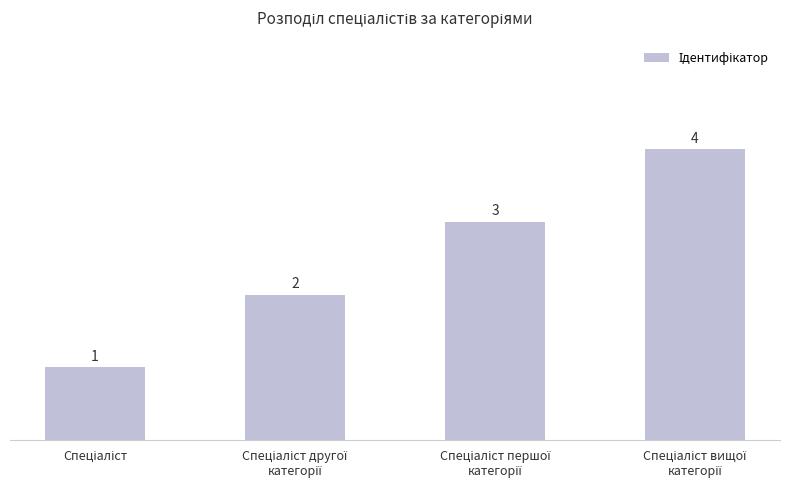

What is the maximum value shown in the chart?

4